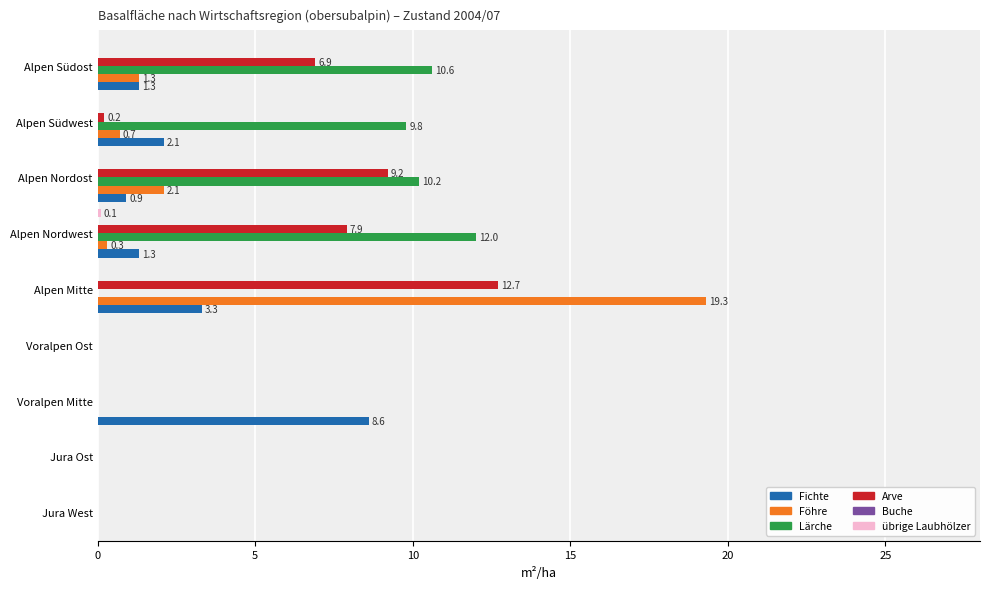

What is the maximum value shown in the chart?

19.3